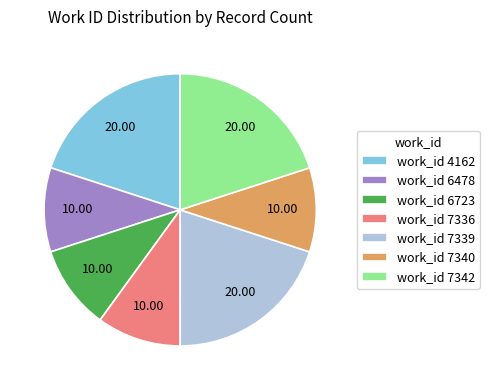

What is the ratio of the value at work_id 4162 to the value at work_id 7336?

2.0